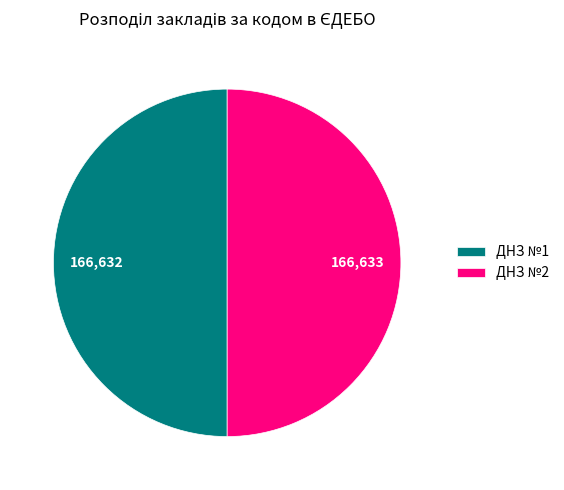

Is it true that ДНЗ №1 is 50% of the pie?

True